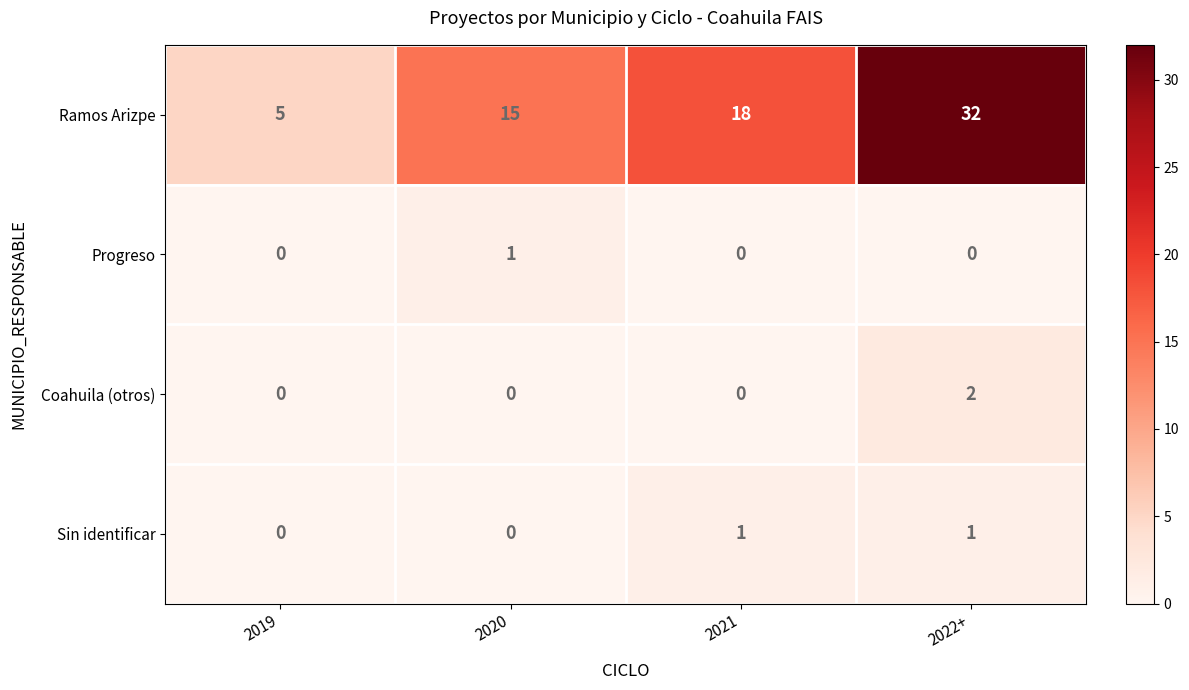

Which series has the largest total across all categories?

Ramos Arizpe